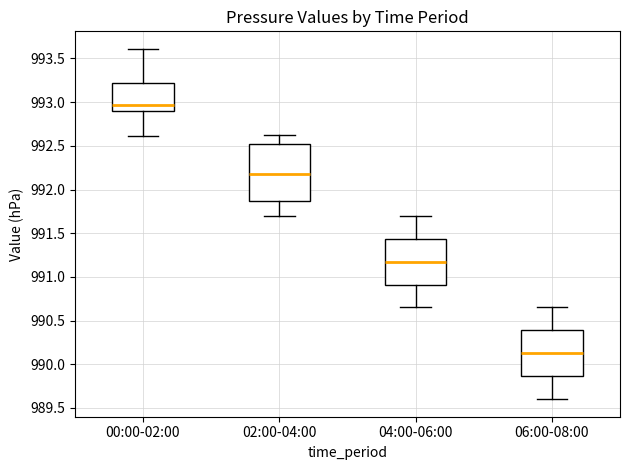

Reading left to right, read every box against the y-axis: the position of its median line, the range the box covers, and the ends of its whiskers. The values are not printed on the chart, so give them approximately, as read against the axis.

00:00-02:00: median 992.95, box 992.90 to 993.20, whiskers 992.60 to 993.60
02:00-04:00: median 992.20, box 991.85 to 992.50, whiskers 991.70 to 992.60
04:00-06:00: median 991.20, box 990.90 to 991.45, whiskers 990.65 to 991.70
06:00-08:00: median 990.15, box 989.85 to 990.40, whiskers 989.60 to 990.65